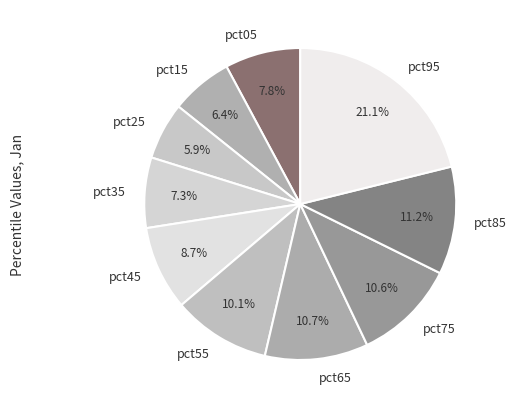

Count the number of slices in the pie.

10